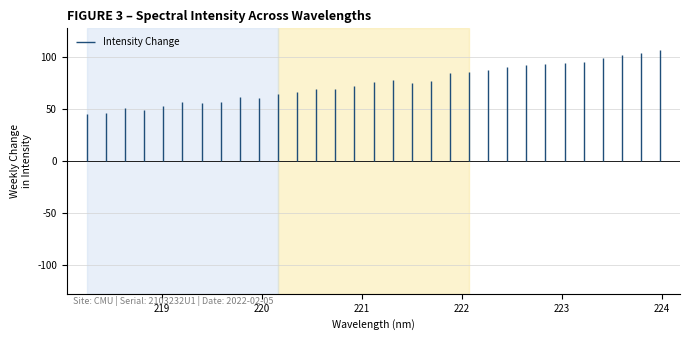

True or false: y and x cross at least once.

False